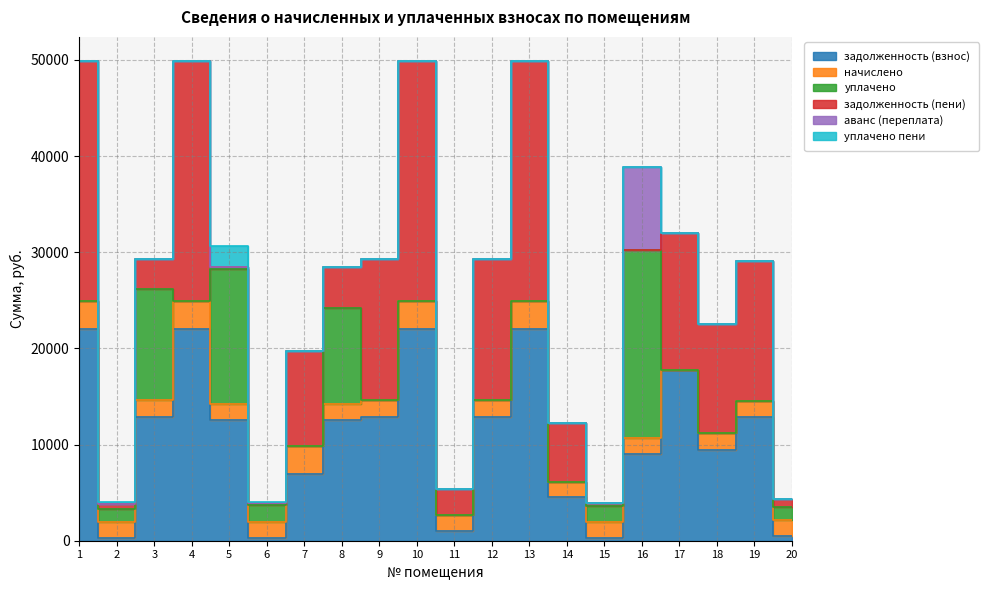

True or false: аванс (переплата) and задолженность (пени) intersect in this chart.

True